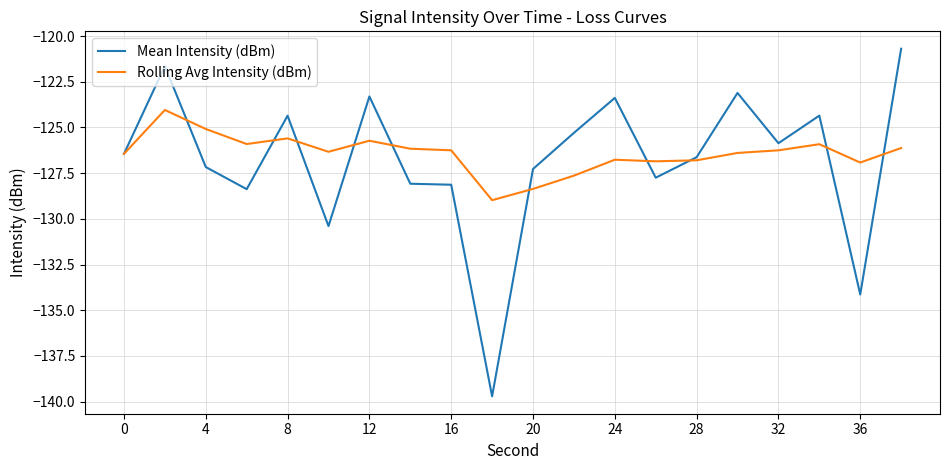

Rank the series by their maximum value, from lowest to highest.

Rolling Avg Intensity (dBm), Mean Intensity (dBm)